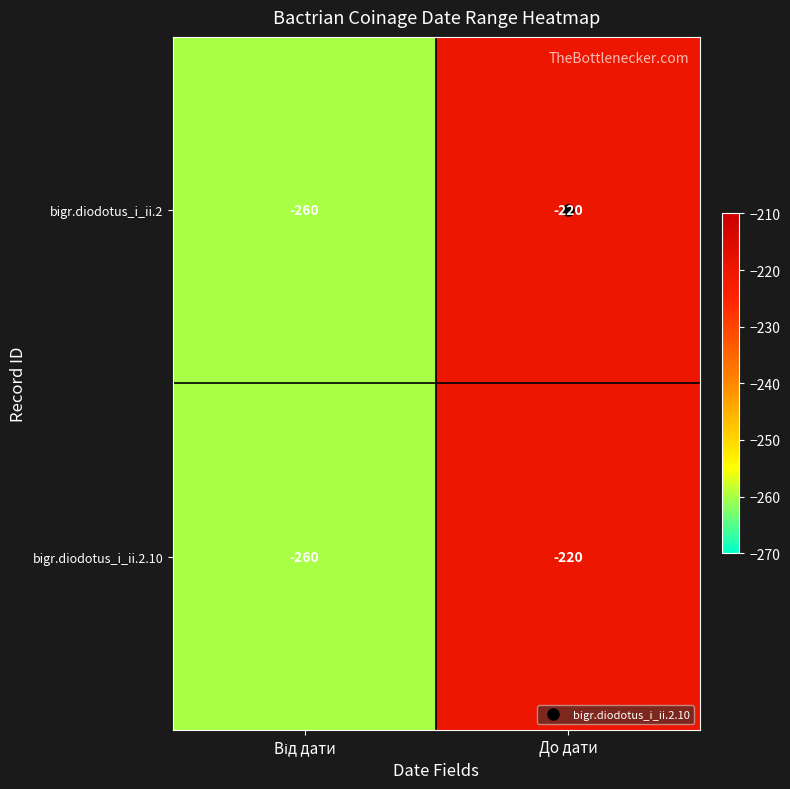

At which category is the sum across all series the highest?

До дати